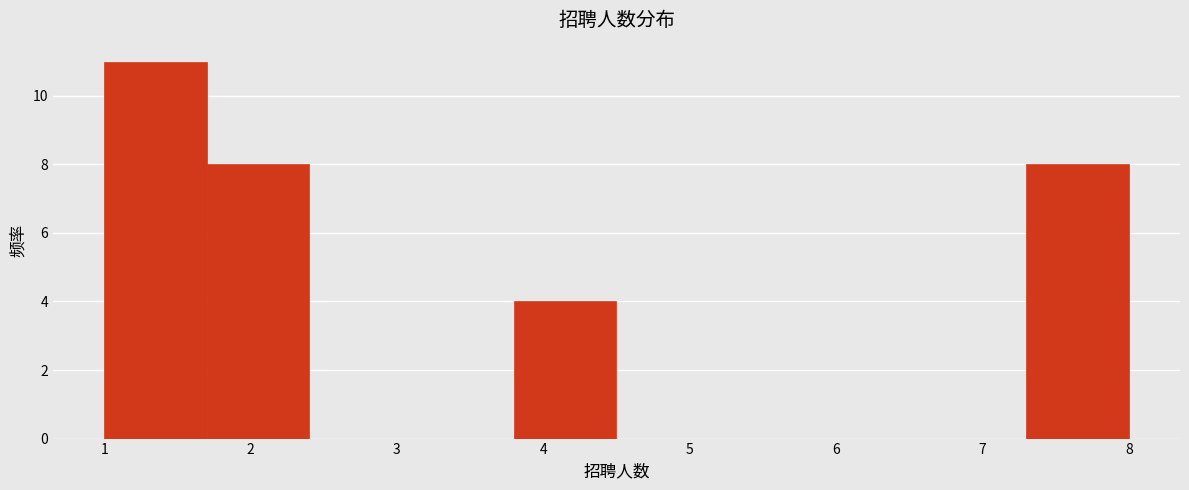

Reading left to right, transcribe this chart: for each bar, give the range it covers on the x-axis and its height. The values are not printed on the chart, so give them approximately, as read against the axis.

1.0 to 1.7: 11
1.7 to 2.4: 8
2.4 to 3.1: 0
3.1 to 3.8: 0
3.8 to 4.5: 4
4.5 to 5.2: 0
5.2 to 5.9: 0
5.9 to 6.6: 0
6.6 to 7.3: 0
7.3 to 8.0: 8